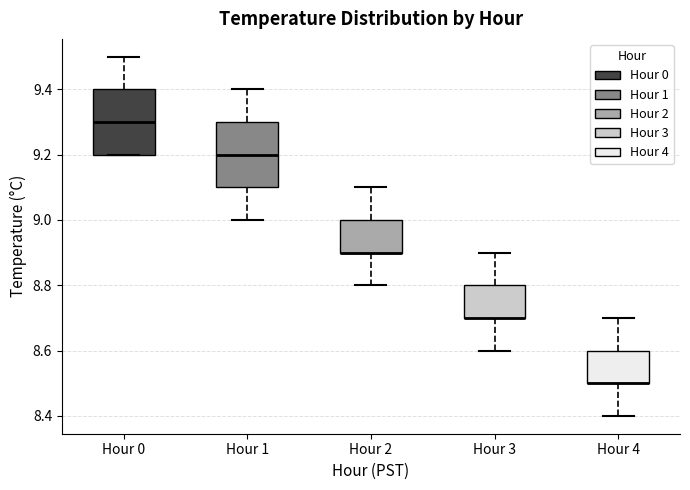

Where is the lower edge of the box for Hour 3 on the y-axis? The values are not printed on the chart, so give them approximately, as read against the axis.

8.7